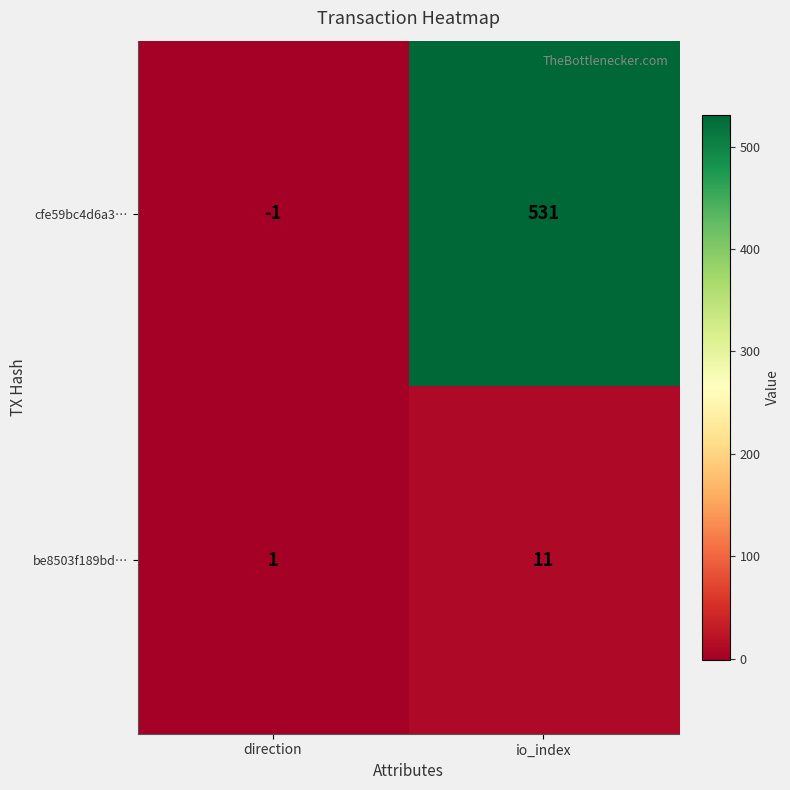

At which category is the sum across all series the highest?

io_index